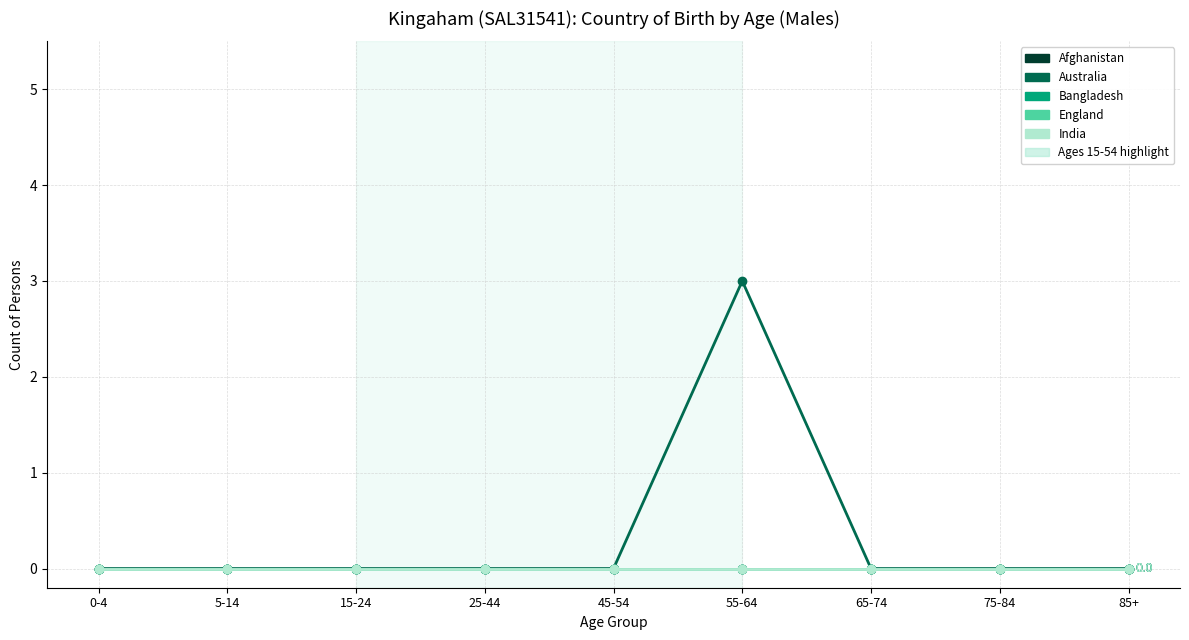

What is the label of the 6th point from the left?

55-64